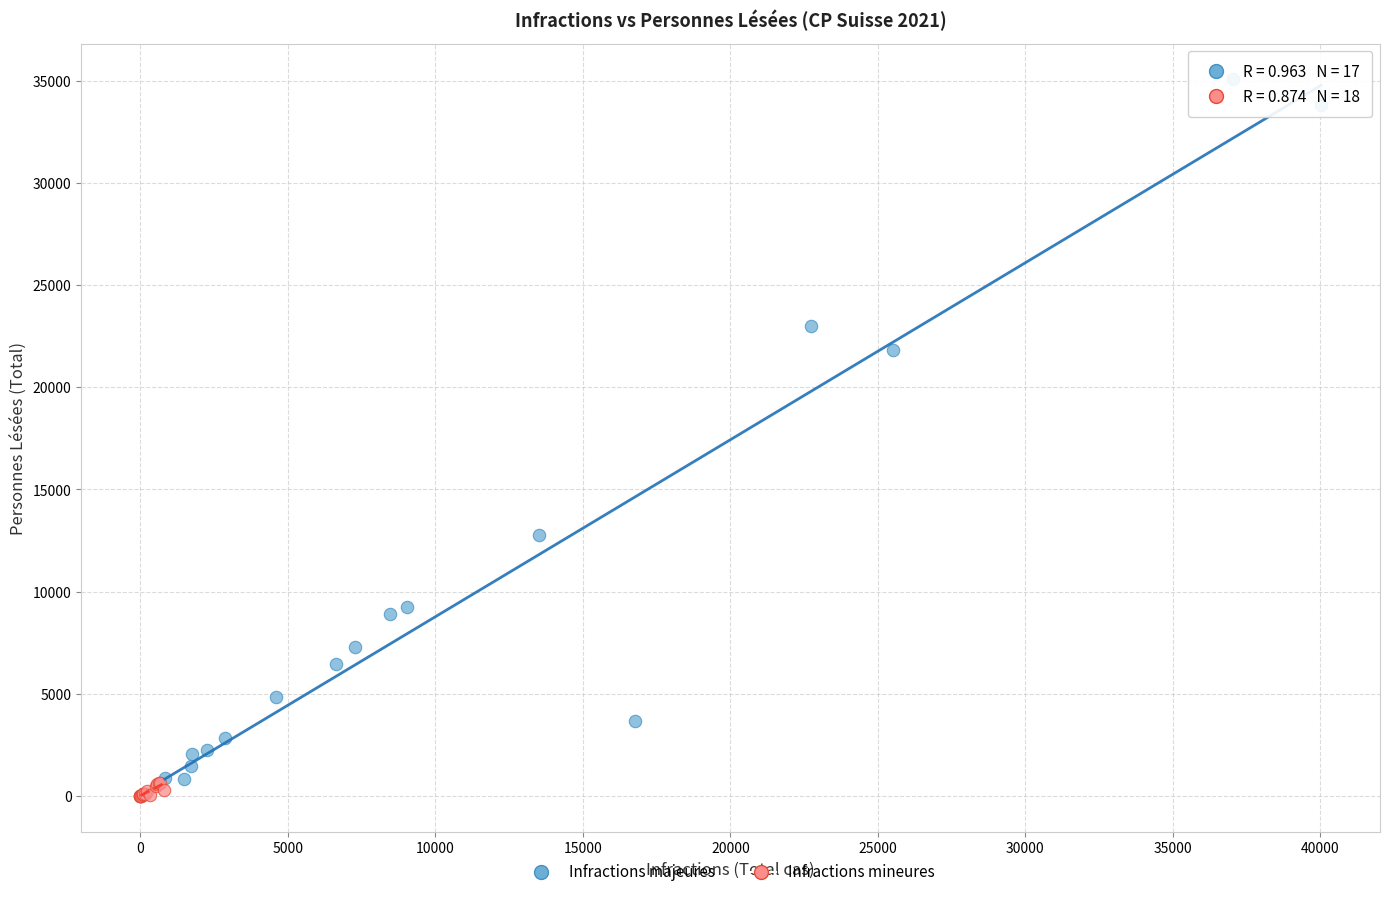

Which series contains the highest Y value?

Infractions majeures